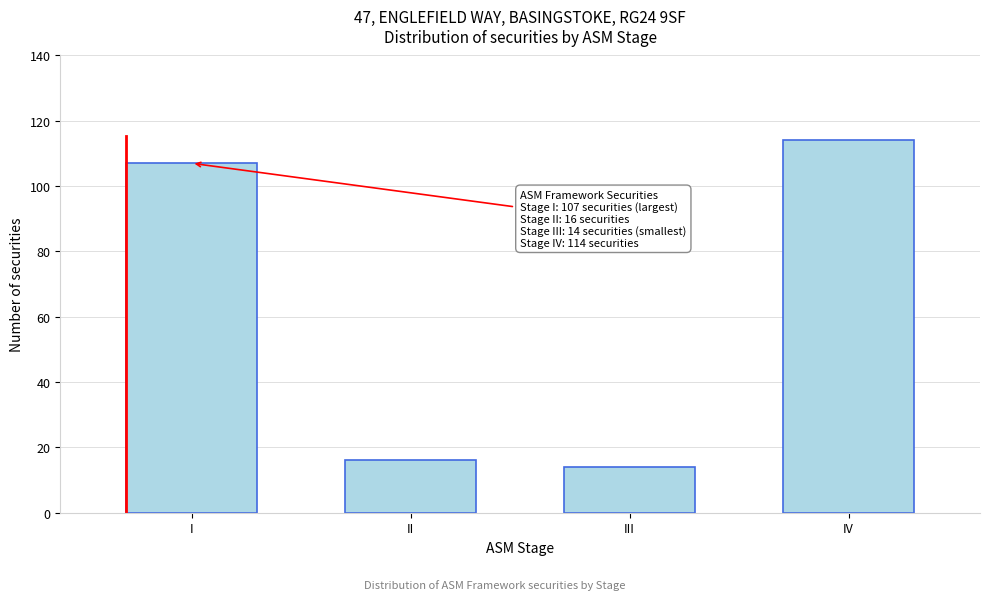

Reading left to right, transcribe all the data shown in this chart.

I=107	II=16	III=14	IV=114